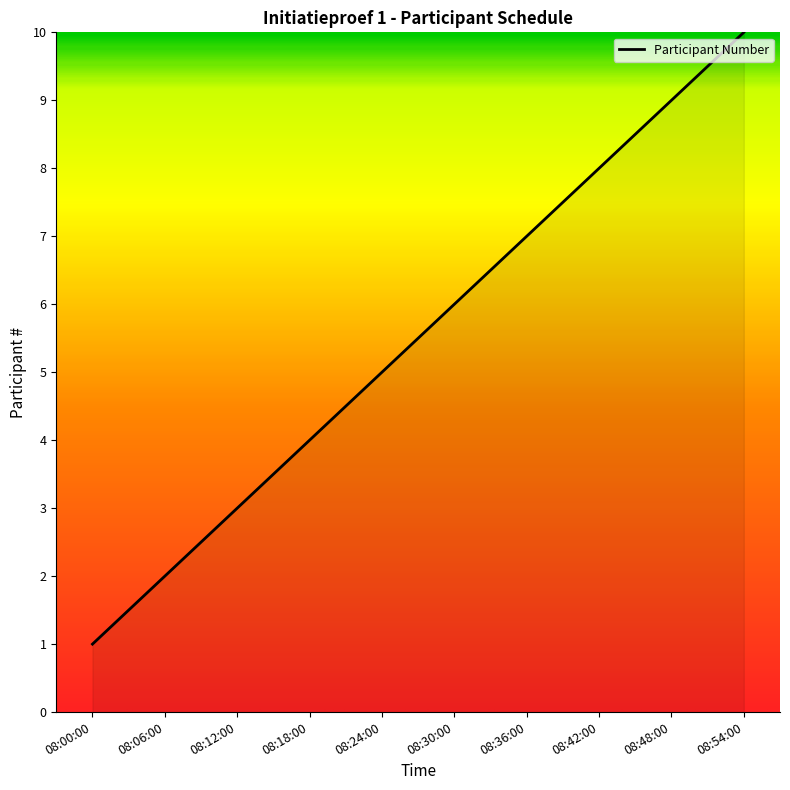

Approximately how many times larger is the value at 08:54:00 compared to 08:48:00?

1.1